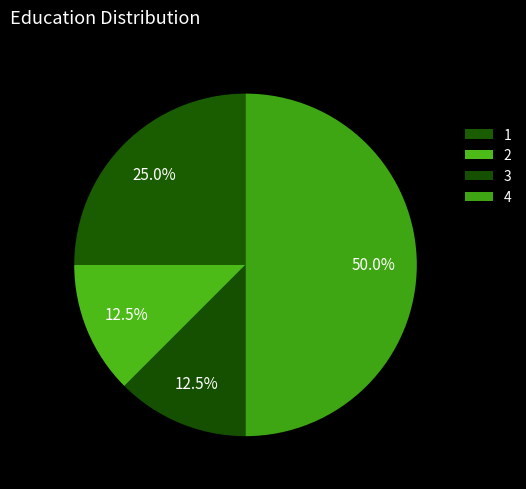

Is it true that 4 is 38% of the pie?

False